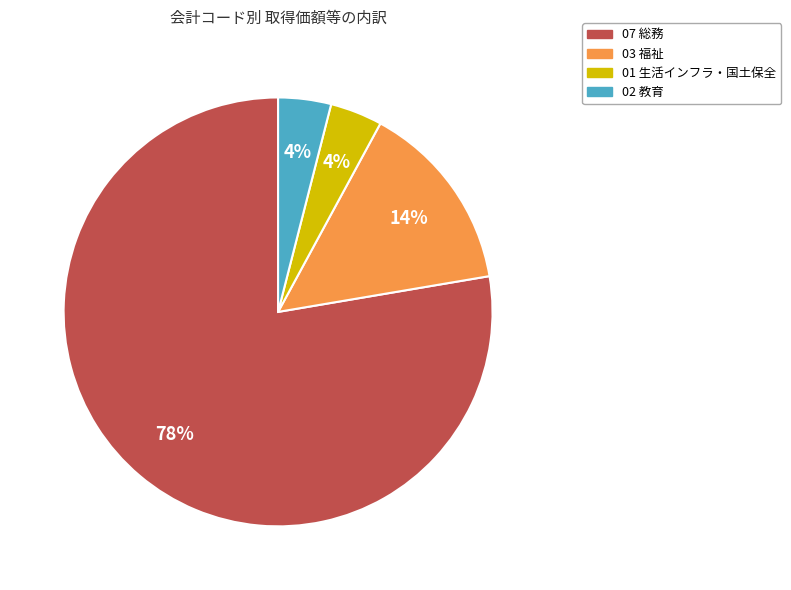

True or false: 02 教育 accounts for 4% of the total.

True